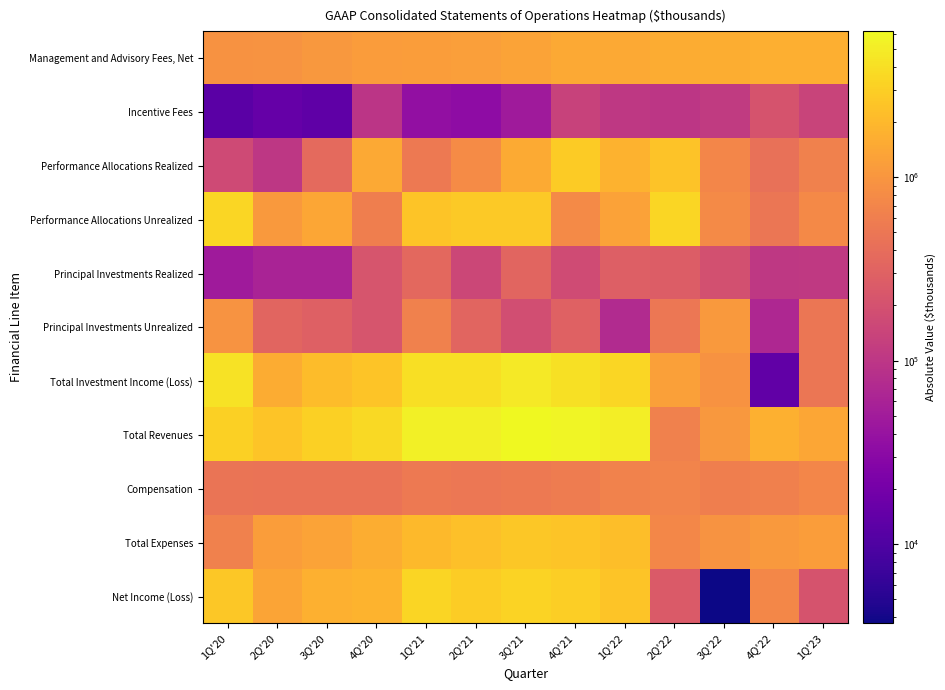

Reading left to right, list all the values displayed in this chart.

Management and Advisory Fees, Net: 1Q'20=934832	2Q'20=969728	3Q'20=1053851	4Q'20=1134138	1Q'21=1177815	2Q'21=1212549	3Q'21=1320795	4Q'21=1459548	1Q'22=1475936	2Q'22=1561187	3Q'22=1617754	4Q'22=1648438	1Q'23=1658315
Incentive Fees: 1Q'20=12161	2Q'20=15300	3Q'20=13498	4Q'20=97702	1Q'21=36124	2Q'21=33207	3Q'21=48206	4Q'21=136454	1Q'22=104489	2Q'22=99598	3Q'22=110776	4Q'22=210264	1Q'23=142876
Performance Allocations Realized: 1Q'20=167530	2Q'20=101910	3Q'20=371406	4Q'20=1465154	1Q'21=534367	2Q'21=808620	3Q'21=1522495	4Q'21=2787970	1Q'22=1766386	2Q'22=2453769	3Q'22=725888	4Q'22=435597	1Q'23=646894
Performance Allocations Unrealized: 1Q'20=3453081	2Q'20=1067923	3Q'20=1403480	4Q'20=597285	1Q'21=2464497	2Q'21=2697170	3Q'21=2724366	4Q'21=789213	1Q'22=1293050	2Q'22=3467668	3Q'22=771637	4Q'22=488801	1Q'23=759212
Principal Investments Realized: 1Q'20=48695	2Q'20=61102	3Q'20=61017	4Q'20=220814	1Q'21=355038	2Q'21=152060	3Q'21=325414	4Q'21=171310	1Q'22=285104	2Q'22=265161	3Q'22=193228	4Q'22=106834	1Q'23=108058
Principal Investments Unrealized: 1Q'20=959365	2Q'20=331762	3Q'20=295308	4Q'20=217688	1Q'21=639315	2Q'21=328835	3Q'21=183754	4Q'21=304297	1Q'22=73961	2Q'22=500490	3Q'22=1069697	4Q'22=67623	1Q'23=491417
Total Investment Income (Loss): 1Q'20=4196221	2Q'20=1562697	3Q'20=2131211	4Q'20=2500941	1Q'21=3993217	2Q'21=3986685	3Q'21=4756029	4Q'21=4052790	1Q'22=3418501	2Q'22=1249228	3Q'22=922218	4Q'22=13993	1Q'23=495677
Total Revenues: 1Q'20=3075964	2Q'20=2516069	3Q'20=3032898	4Q'20=3628924	1Q'21=5298872	2Q'21=5291354	3Q'21=6224265	4Q'21=5762657	1Q'22=5126280	2Q'22=629220	3Q'22=1058114	4Q'22=1704059	1Q'23=1381845
Compensation: 1Q'20=476543	2Q'20=458457	3Q'20=460983	4Q'20=459636	1Q'21=542638	2Q'21=507104	3Q'21=536199	4Q'21=576032	1Q'22=656505	2Q'22=686012	3Q'22=600273	4Q'22=626990	1Q'23=716285
Total Expenses: 1Q'20=638075	2Q'20=1172681	3Q'20=1332846	4Q'20=1612114	1Q'21=2051447	2Q'21=2272330	3Q'21=2654359	4Q'21=2498481	1Q'22=2197022	2Q'22=744113	3Q'22=961361	4Q'22=1070529	1Q'23=1189345
Net Income (Loss): 1Q'20=2607155	2Q'20=1354346	3Q'20=1700151	4Q'20=1814164	1Q'21=3371135	2Q'21=2857498	3Q'21=3205993	4Q'21=2940369	1Q'22=2497614	2Q'22=255746	3Q'22=3700	4Q'22=743341	1Q'23=210681